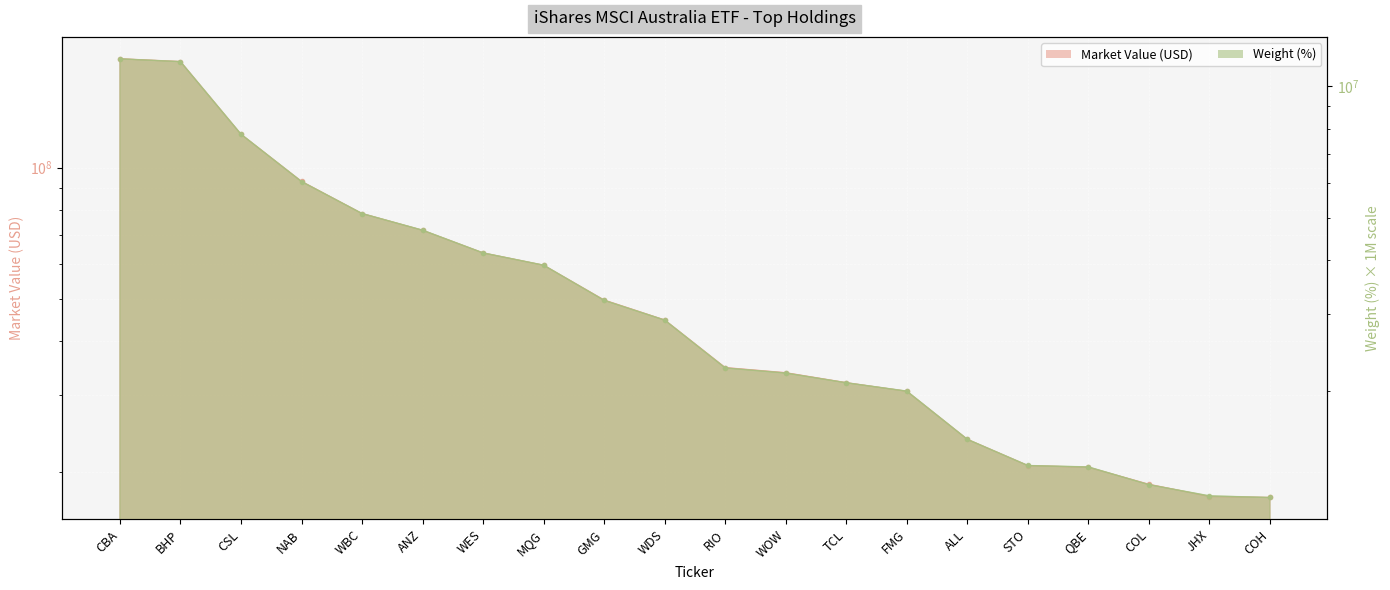

What are all the series names shown in the legend?

Market Value (USD), Weight (%)